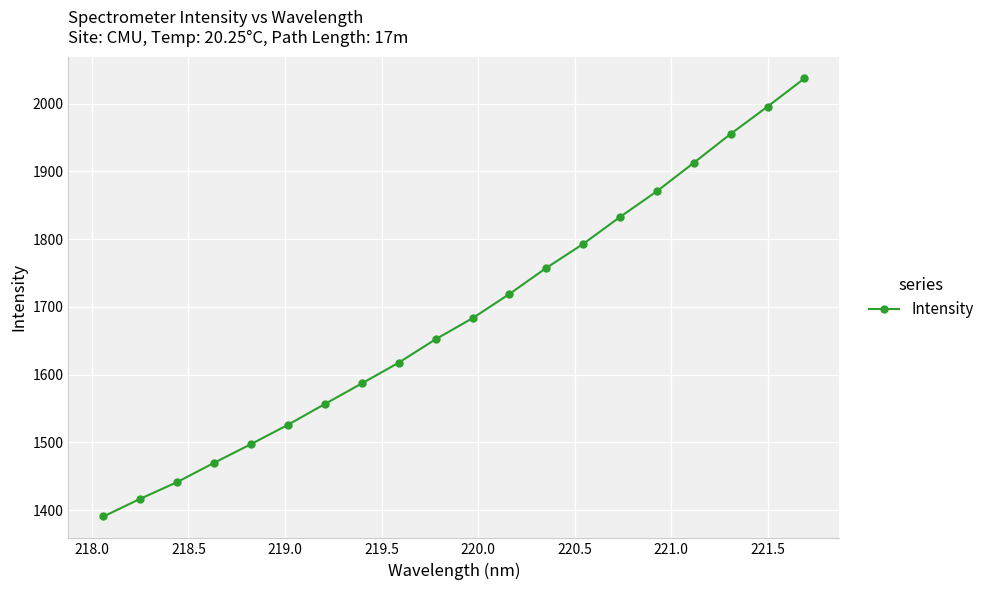

What is the greatest value displayed?

2037.4